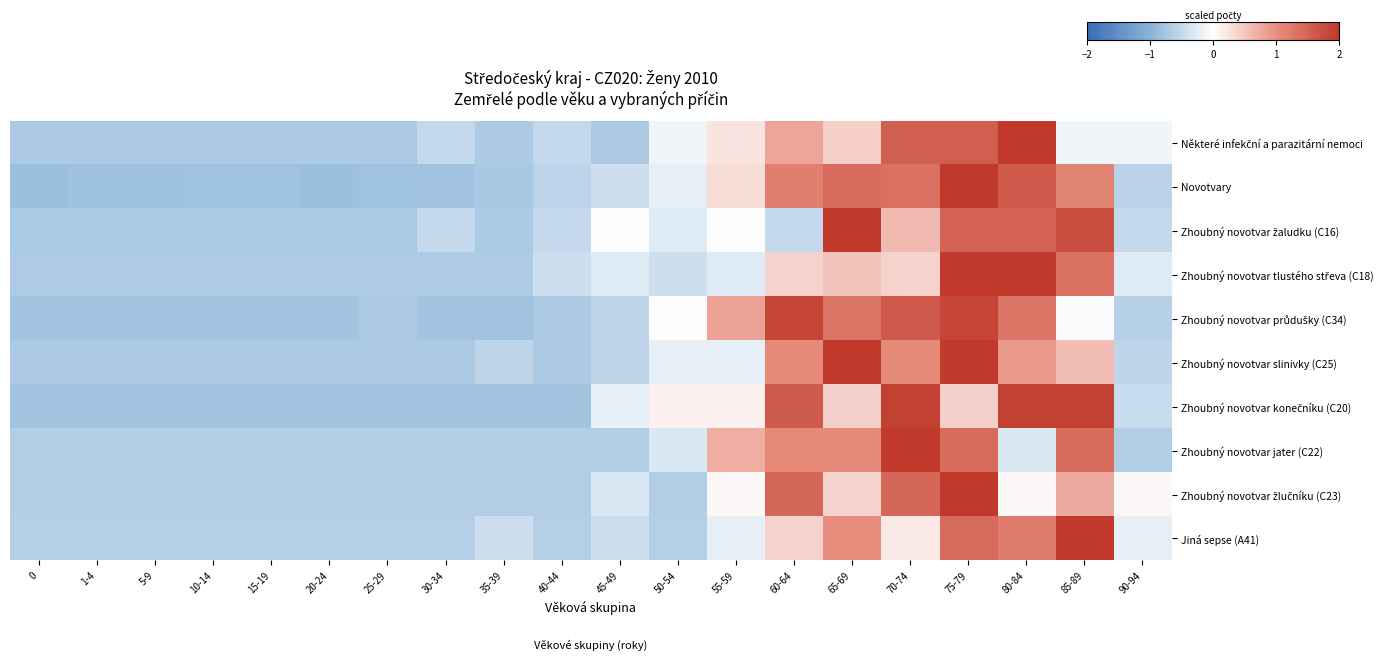

How many data points does each series have?

20